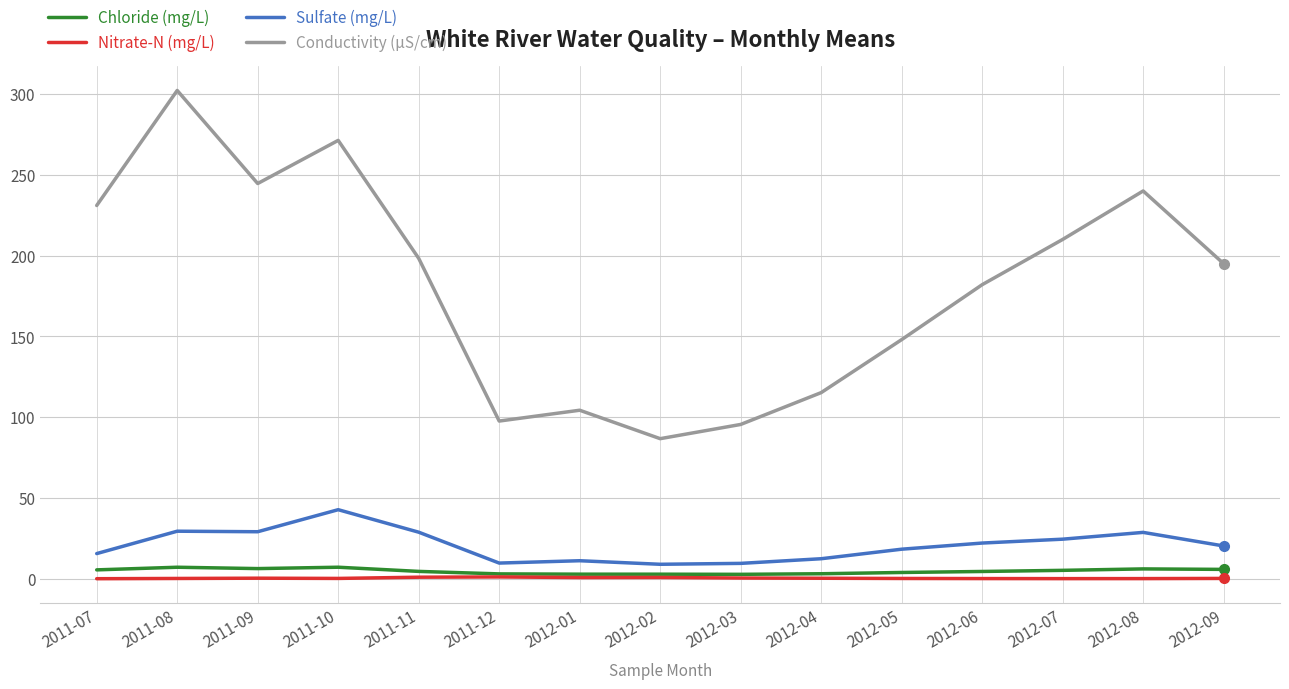

Is the value of Chloride (mg/L) at 2011-08 greater than the value of Nitrate-N (mg/L) at 2012-05?

Yes